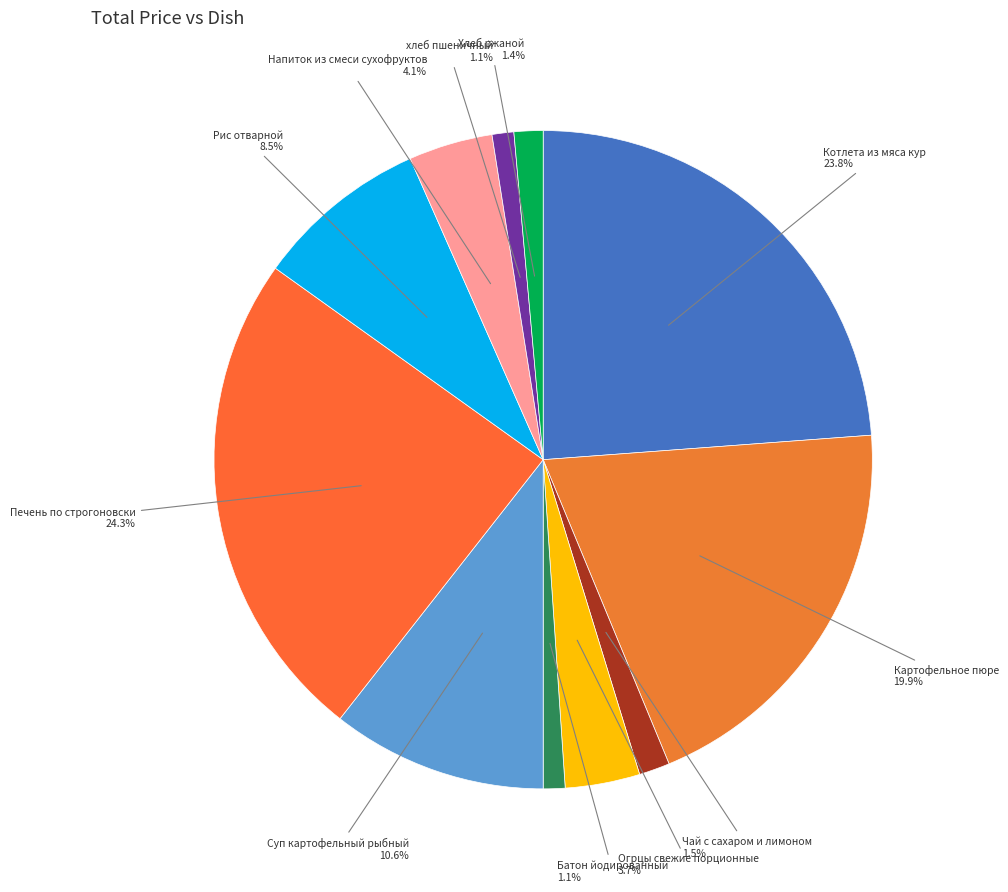

Is Котлета из мяса кур the majority of the pie?

No